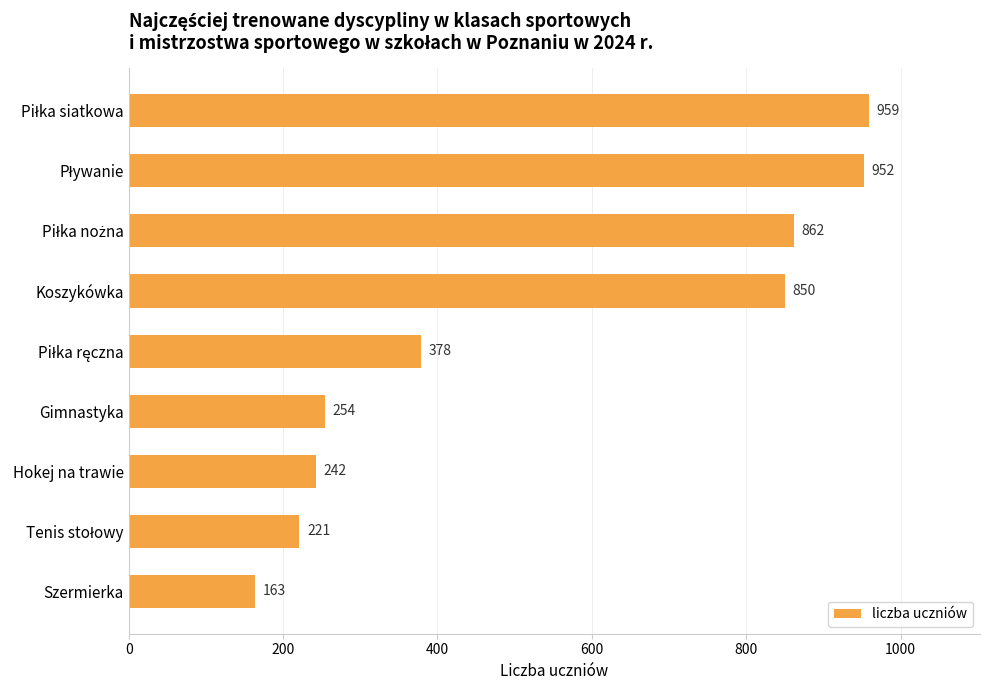

What position from the bottom is Hokej na trawie?

3